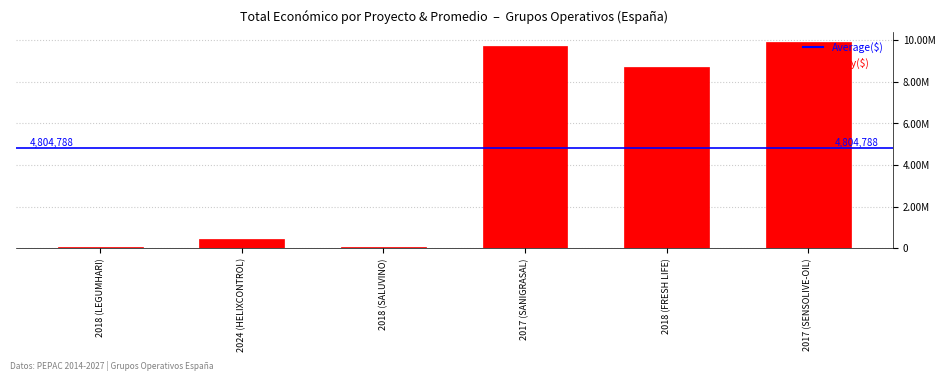

What position from the right is 2018 (LEGUMHARI)?

6